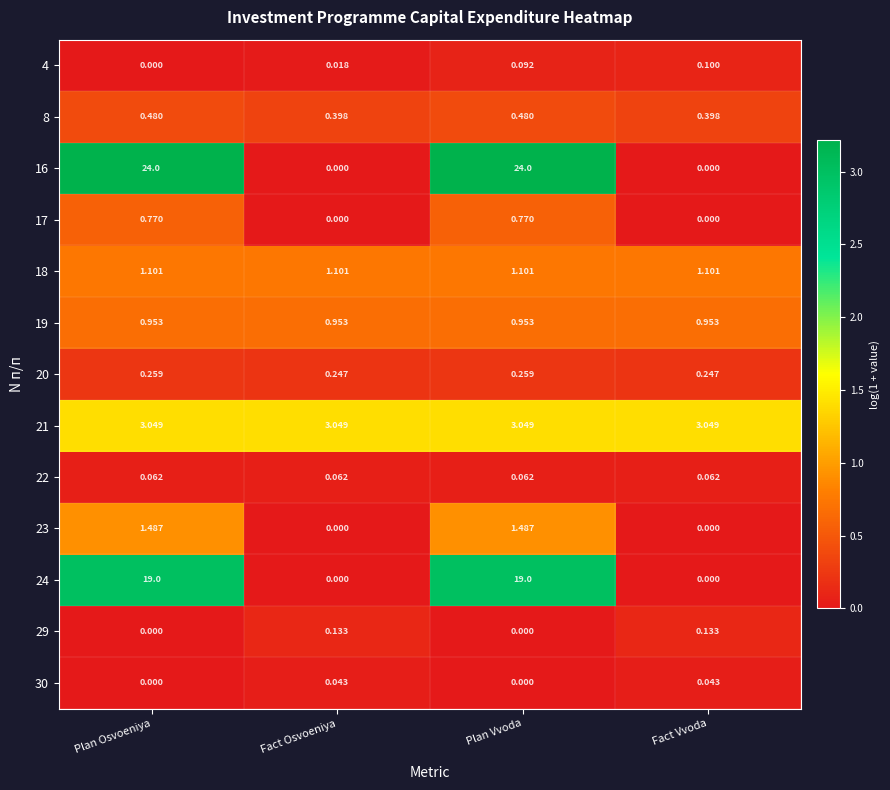

At which category is the sum across all series the highest?

Plan Vvoda